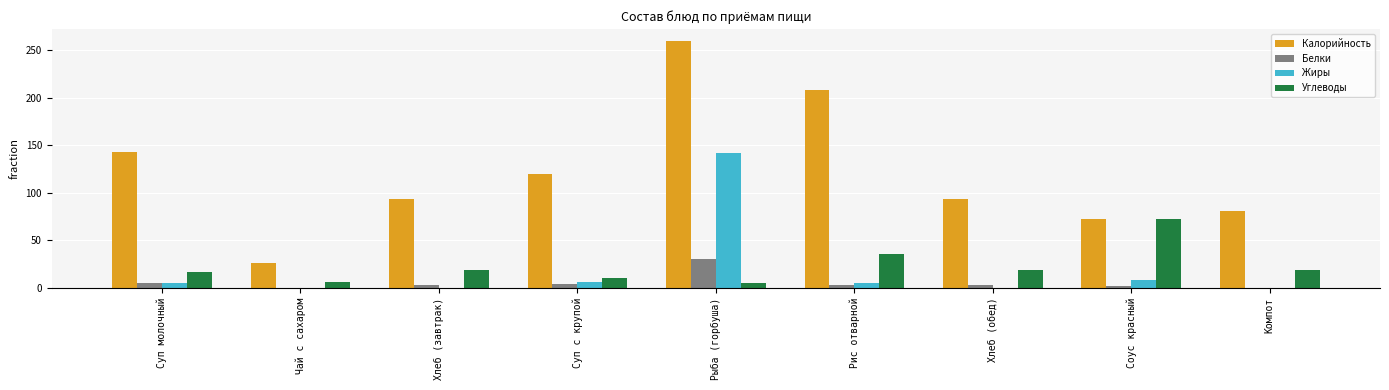

What is the sum of all Жиры values?

166.8